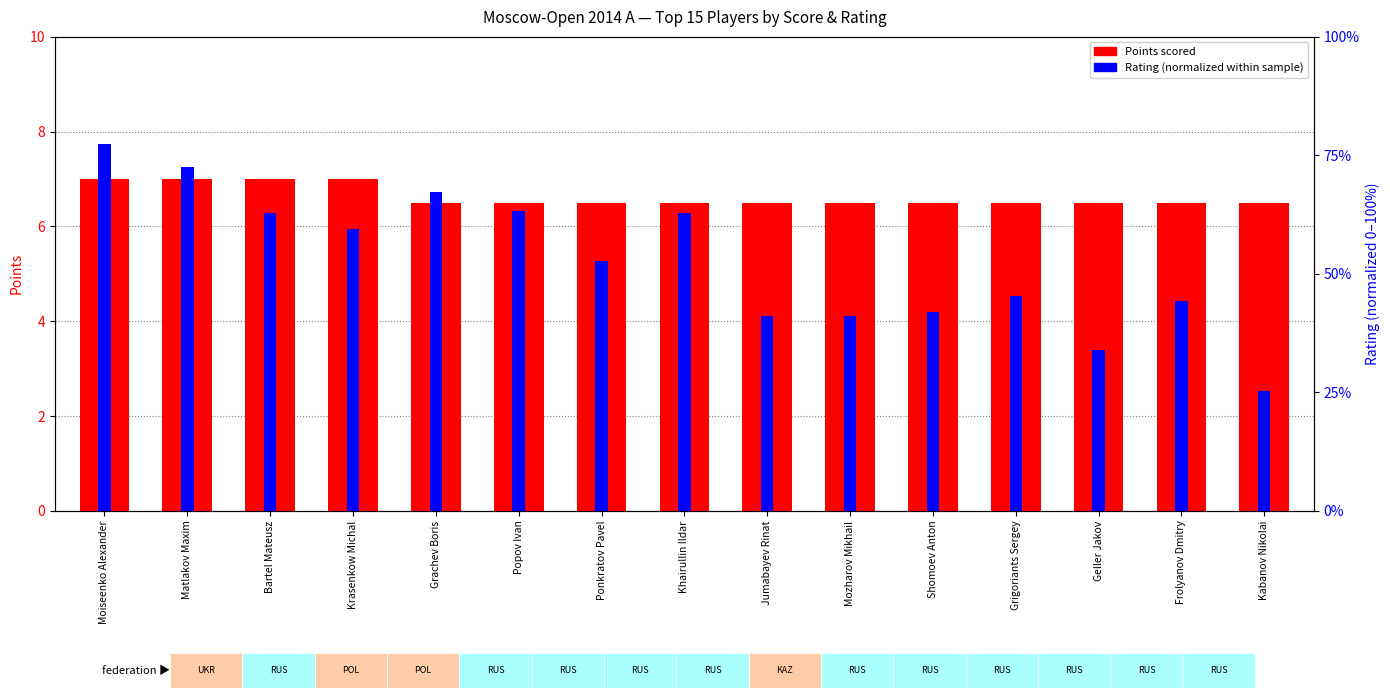

Which series has the largest total across all categories?

Rating (normalized)